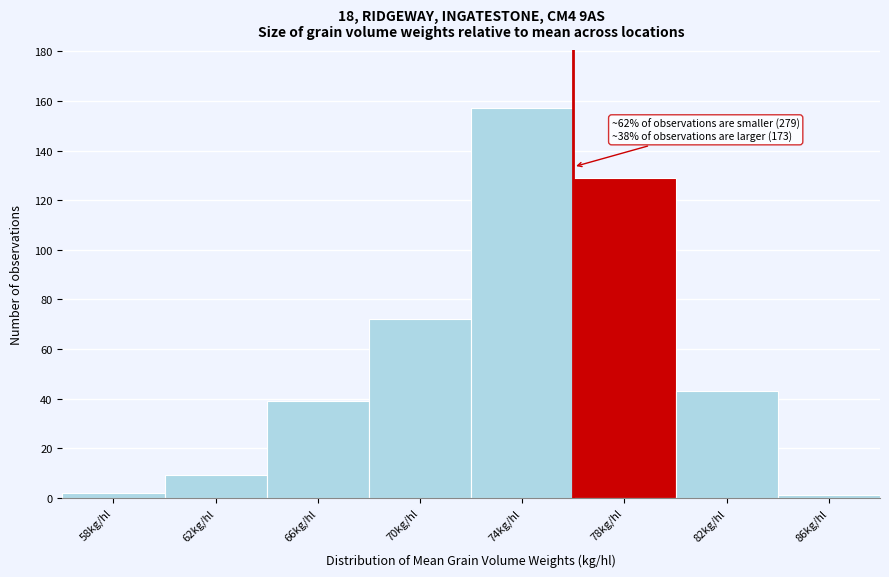

Reading left to right, list all the values displayed in this chart.

58kg/hl=2	62kg/hl=9	66kg/hl=39	70kg/hl=72	74kg/hl=157	78kg/hl=129	82kg/hl=43	86kg/hl=1